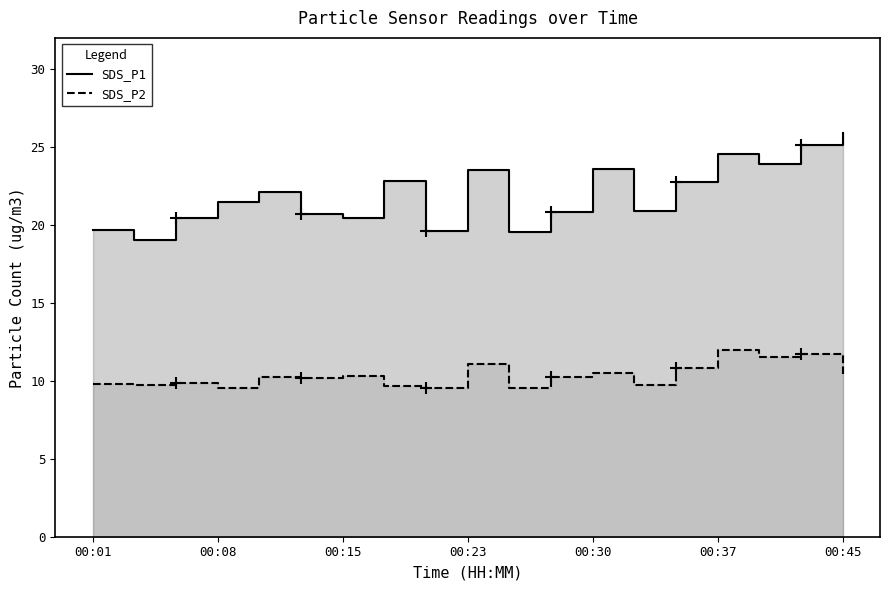

At which category is the sum across all series the highest?

17